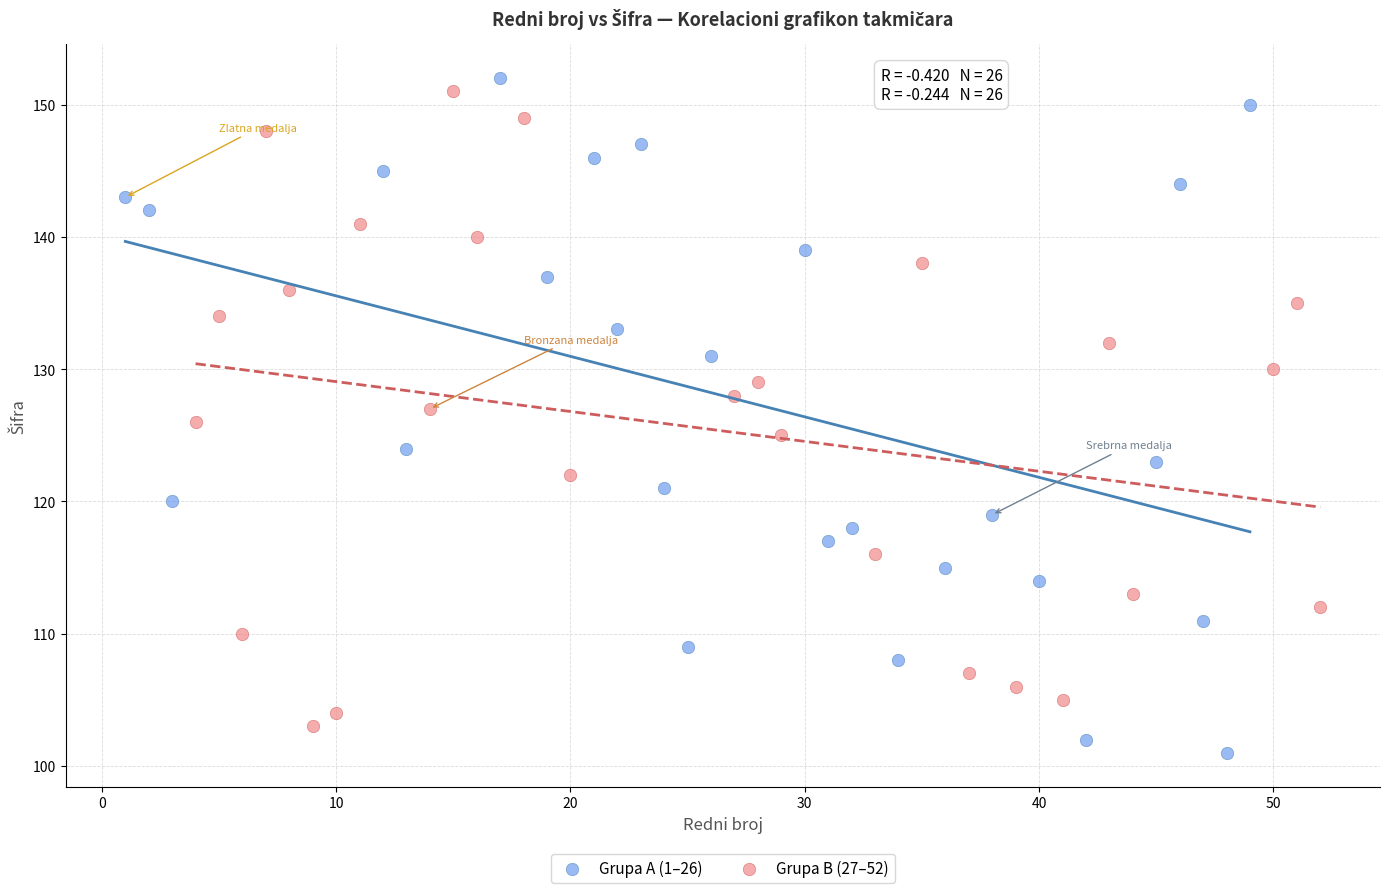

Which series has the widest spread of Y values?

Grupa A (1–26)